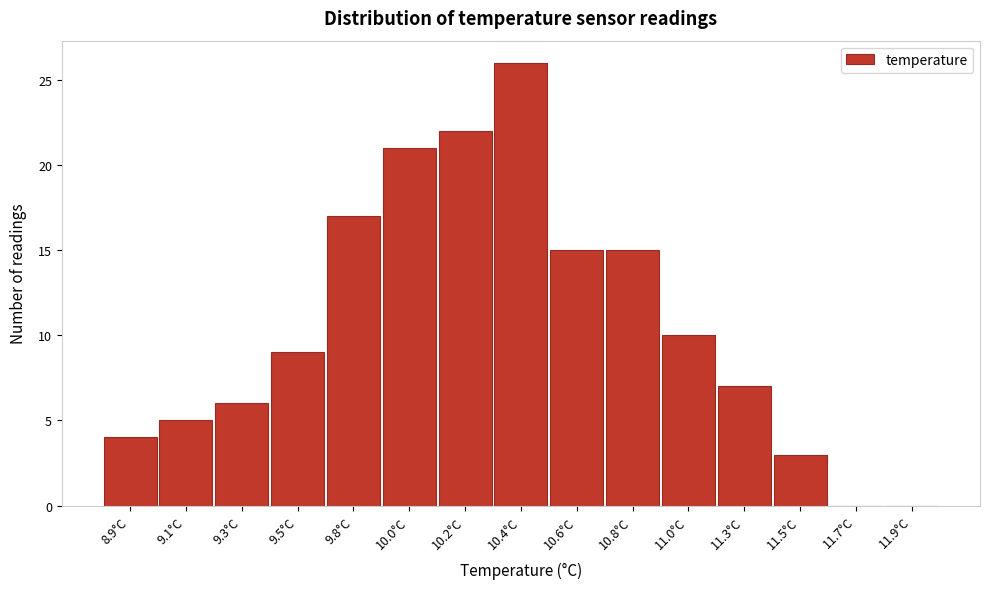

Reading left to right, transcribe all the data shown in this chart.

8.9°C=4	9.1°C=5	9.3°C=6	9.5°C=9	9.8°C=17	10.0°C=21	10.2°C=22	10.4°C=26	10.6°C=15	10.8°C=15	11.0°C=10	11.3°C=7	11.5°C=3	11.7°C=0	11.9°C=0